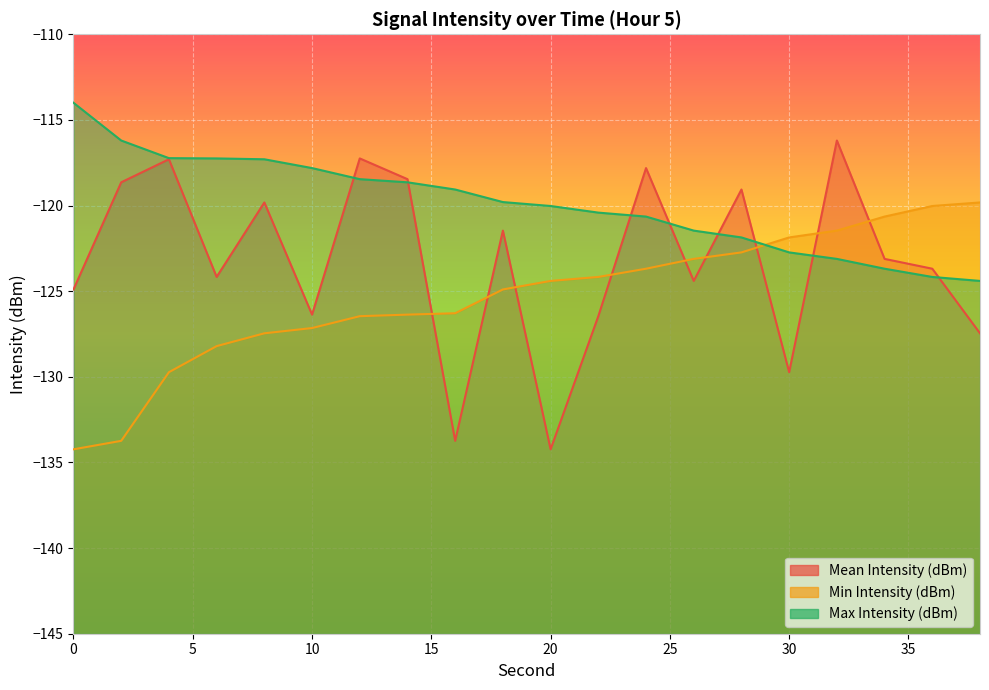

What are all the series names shown in the legend?

Mean Intensity (dBm), Min Intensity (dBm), Max Intensity (dBm)